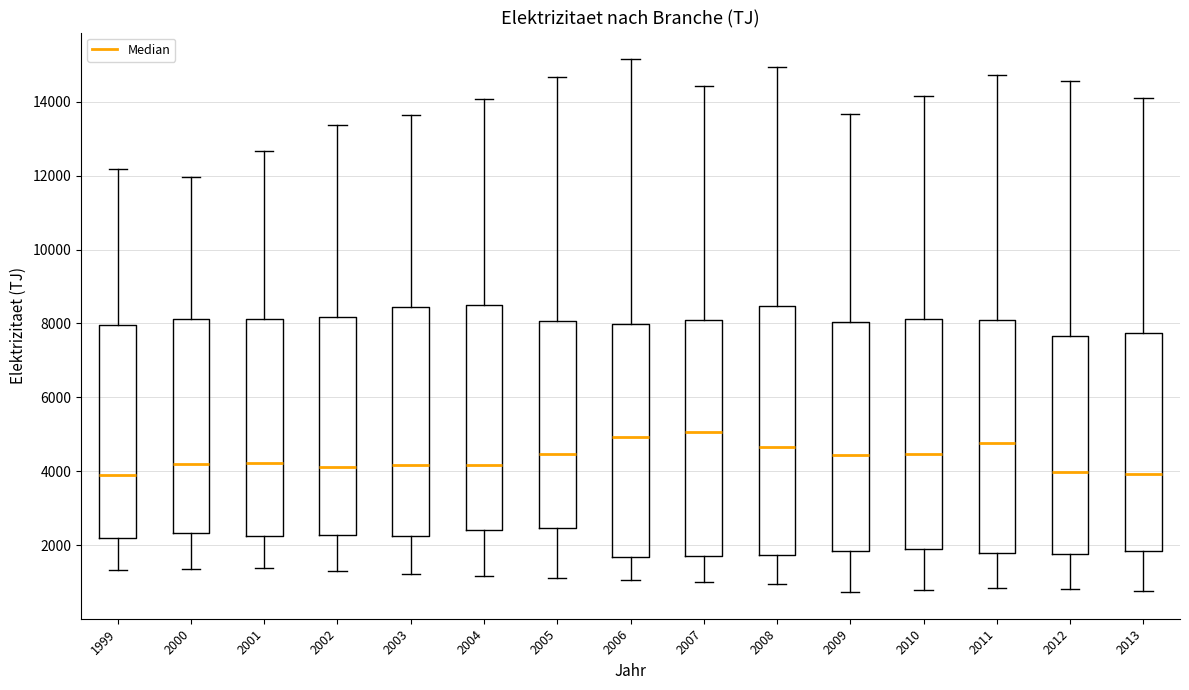

Reading left to right, transcribe this box plot: for each box, give where its median line is, the range the box spans, and where its two whiskers end, as read against the y-axis. The values are not printed on the chart, so give them approximately, as read against the axis.

1999: median 4000, box 2200 to 8000, whiskers 1400 to 12200
2000: median 4200, box 2400 to 8200, whiskers 1400 to 12000
2001: median 4200, box 2200 to 8200, whiskers 1400 to 12600
2002: median 4200, box 2200 to 8200, whiskers 1400 to 13400
2003: median 4200, box 2200 to 8400, whiskers 1200 to 13600
2004: median 4200, box 2400 to 8600, whiskers 1200 to 14000
2005: median 4400, box 2400 to 8000, whiskers 1000 to 14600
2006: median 5000, box 1600 to 8000, whiskers 1000 to 15200
2007: median 5000, box 1800 to 8000, whiskers 1000 to 14400
2008: median 4600, box 1800 to 8400, whiskers 1000 to 15000
2009: median 4400, box 1800 to 8000, whiskers 800 to 13600
2010: median 4400, box 2000 to 8200, whiskers 800 to 14200
2011: median 4800, box 1800 to 8000, whiskers 800 to 14800
2012: median 4000, box 1800 to 7600, whiskers 800 to 14600
2013: median 4000, box 1800 to 7800, whiskers 800 to 14200